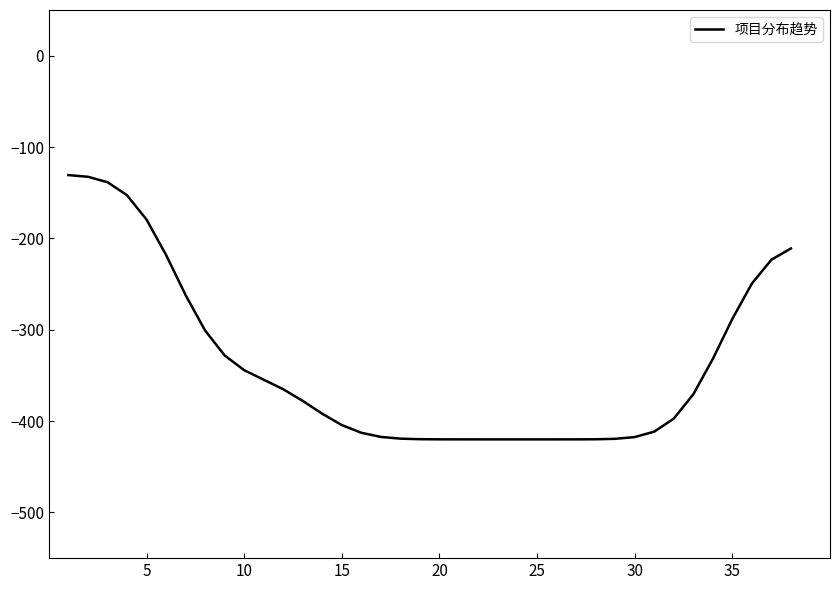

What is the sum of all values?

-12850.0